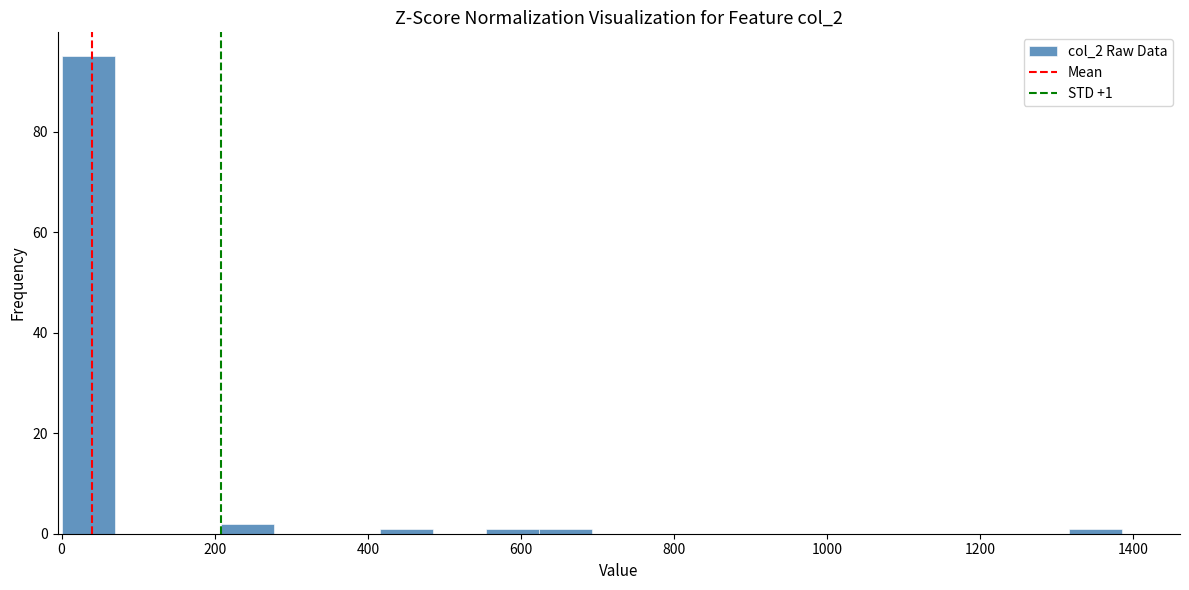

Around what value on the x-axis is the tallest bar? Give the approximate position of its centre, as read against the axis.

40